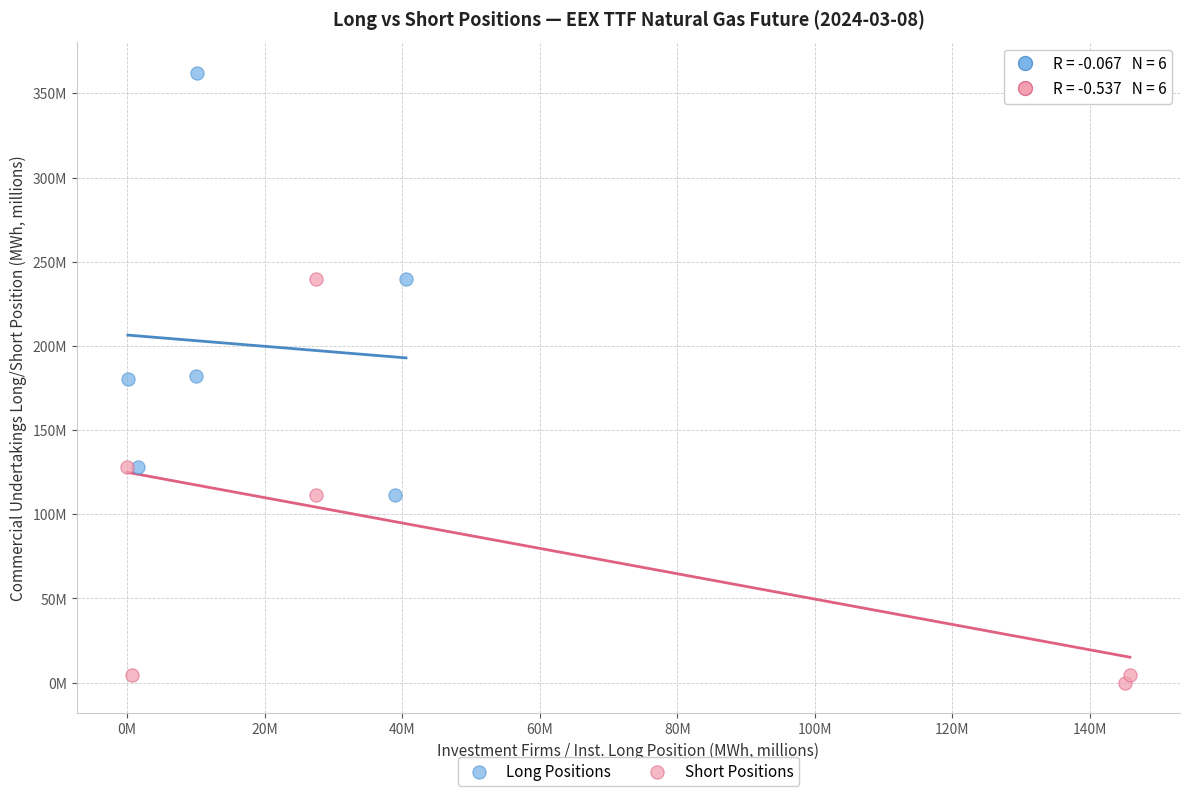

What are all the series names shown in the legend?

Long Positions, Short Positions